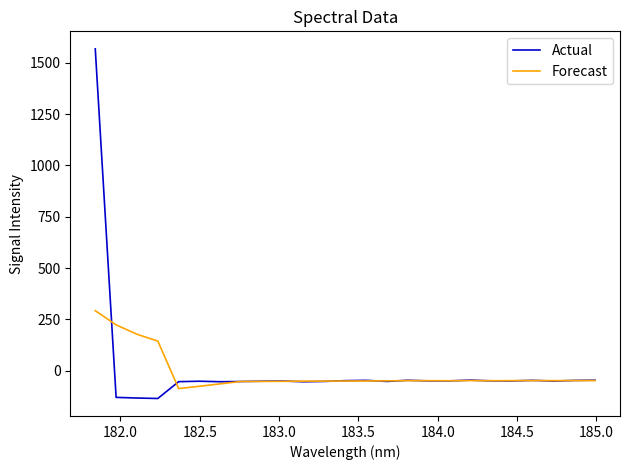

What are all the series names shown in the legend?

Actual, Forecast